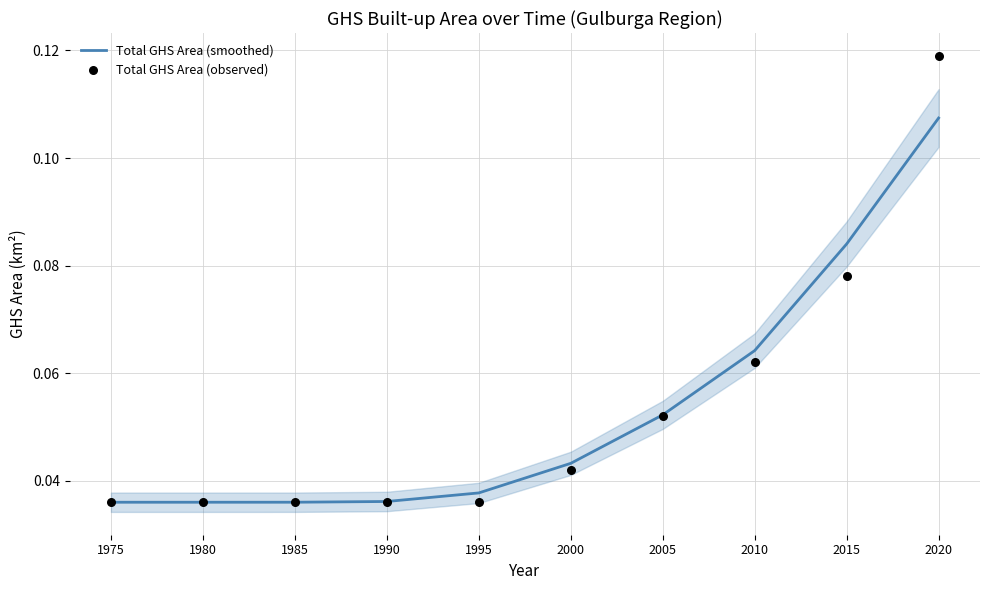

What are all the series names shown in the legend?

Total GHS Area (smoothed), Total GHS Area (observed)